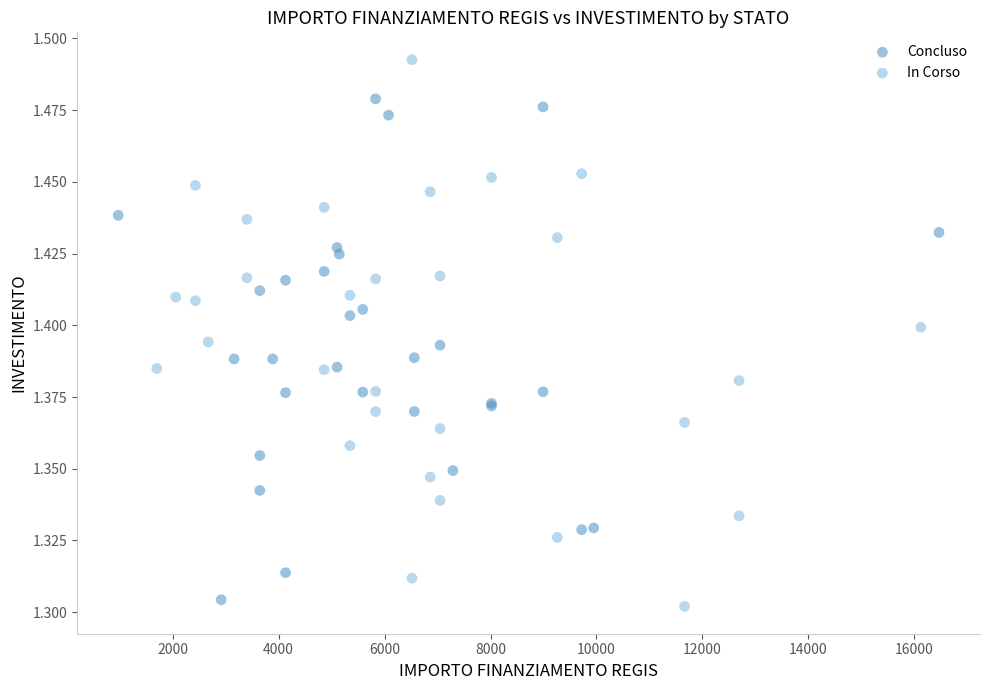

Which series reaches the maximum Y coordinate?

In Corso